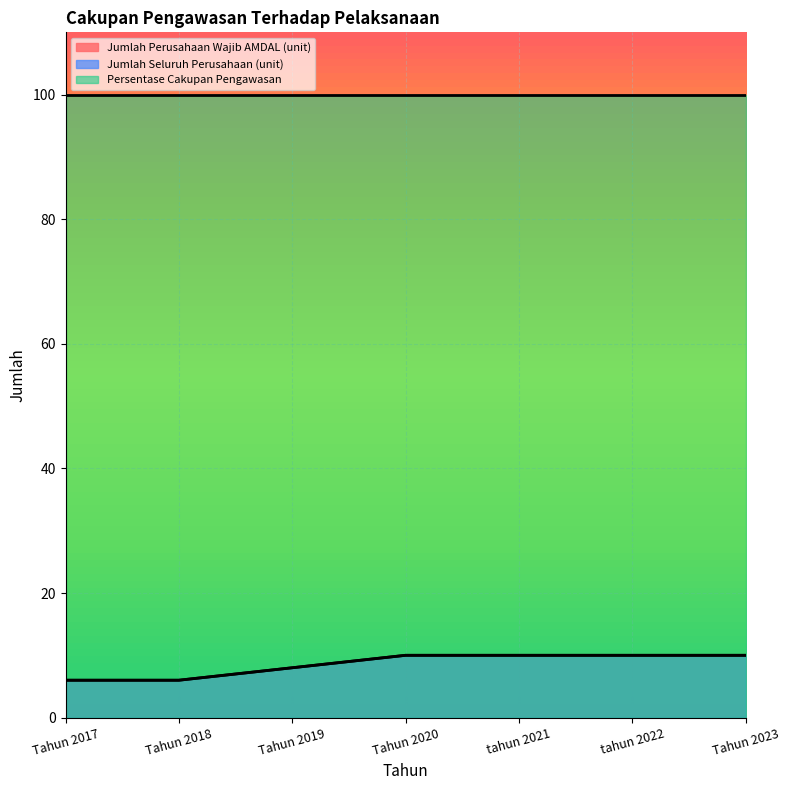

What is the label of the 6th point from the right?

Tahun 2018